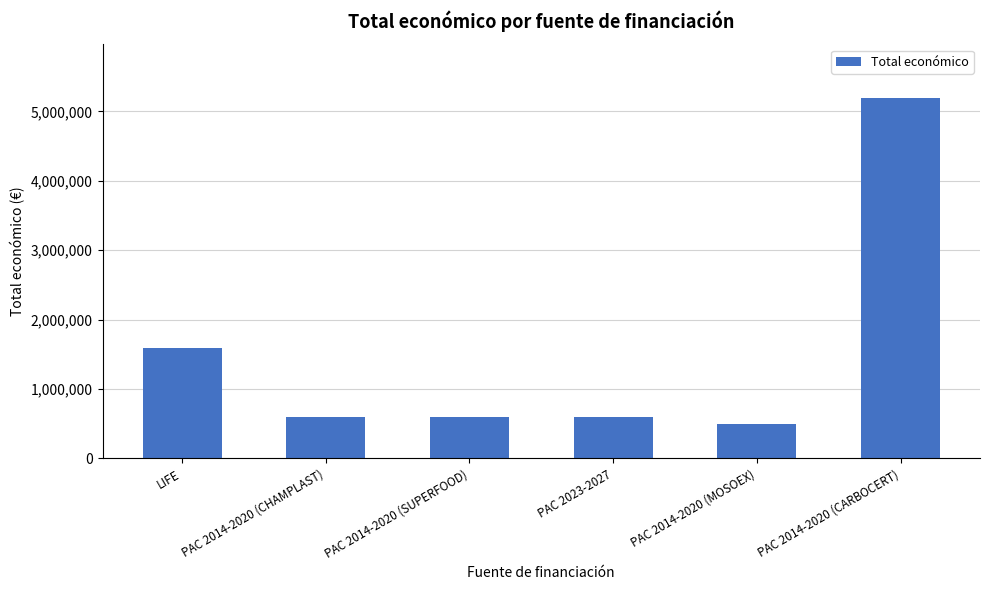

Which category has the highest value across all series?

PAC 2014-2020 (CARBOCERT)